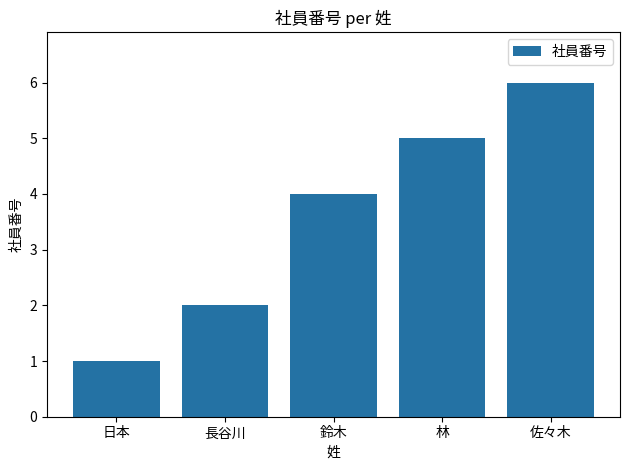

What is the maximum value shown in the chart?

6